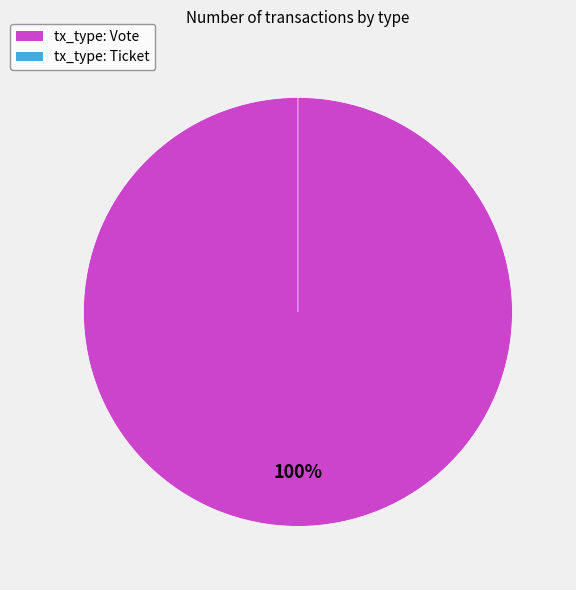

Is it true that Vote is 100% of the pie?

True